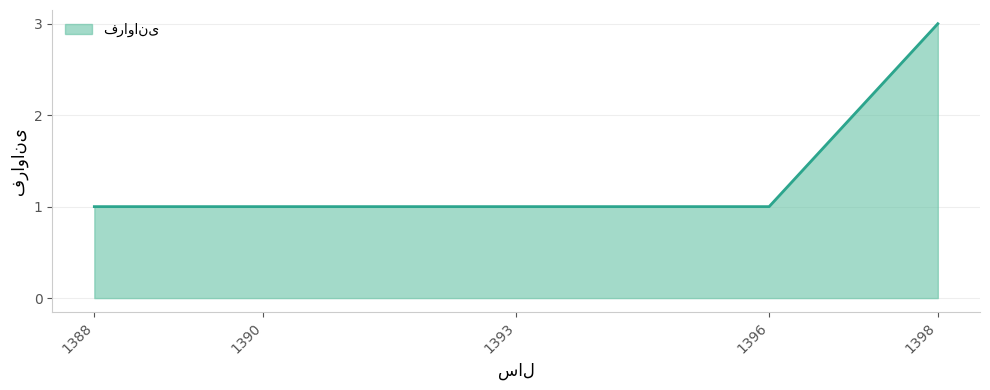

What is the minimum value shown in the chart?

1